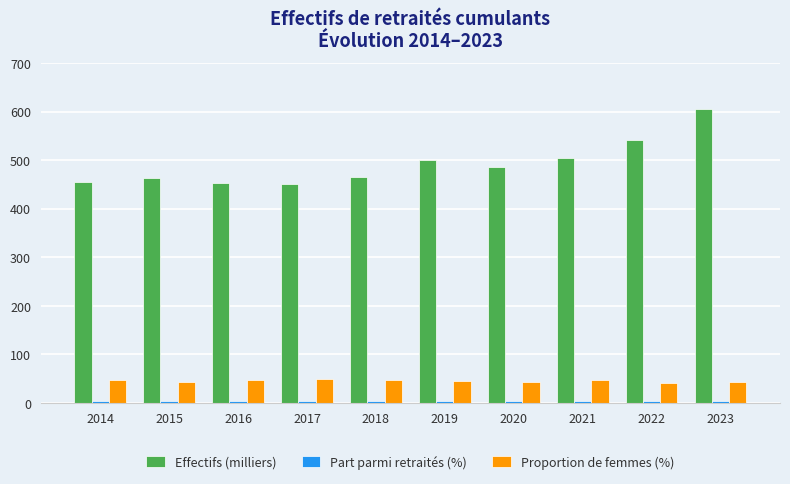

Which category has the highest value across all series?

2023